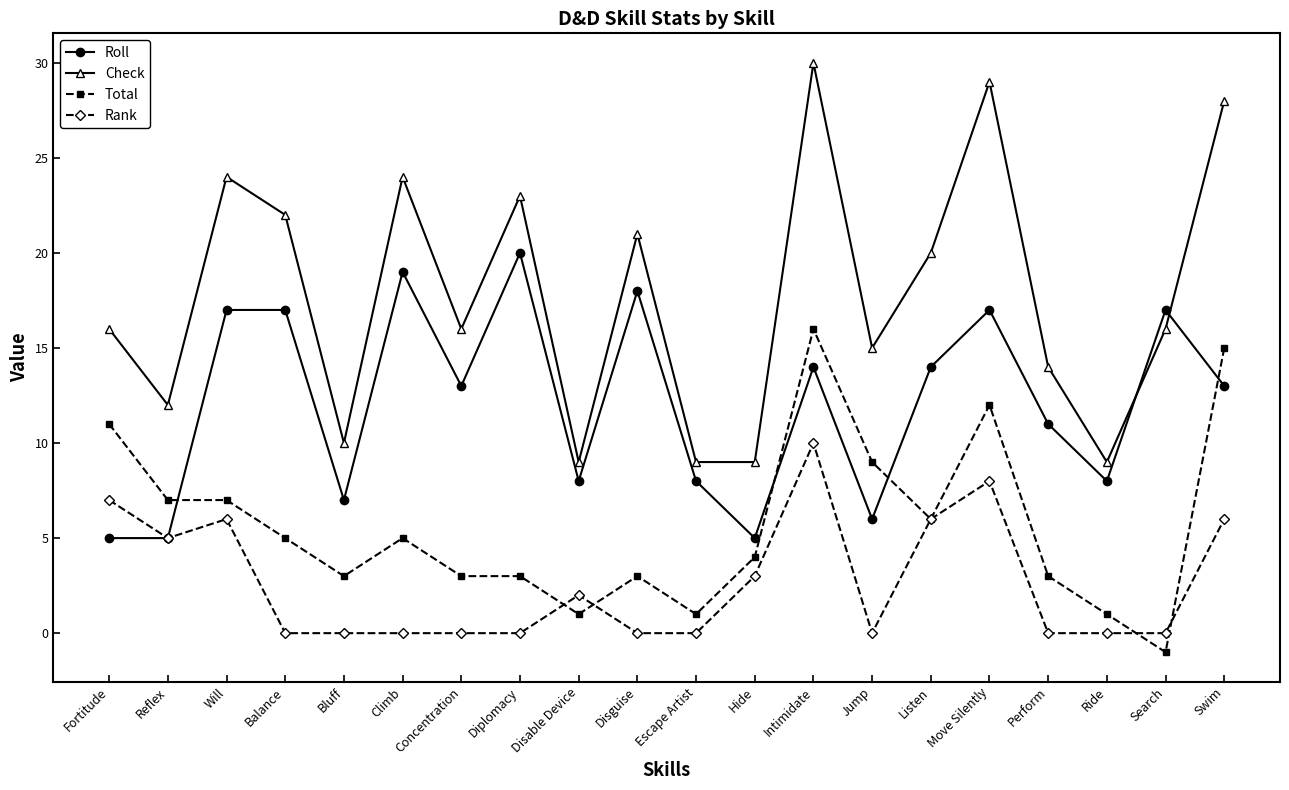

Which category has the highest value across all series?

Intimidate